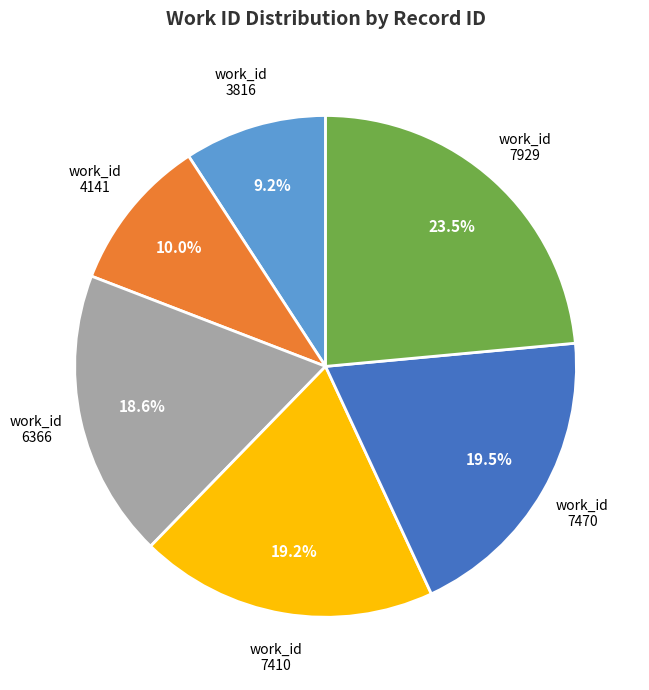

Approximately how many times larger is the value at 7470 compared to 7410?

1.0